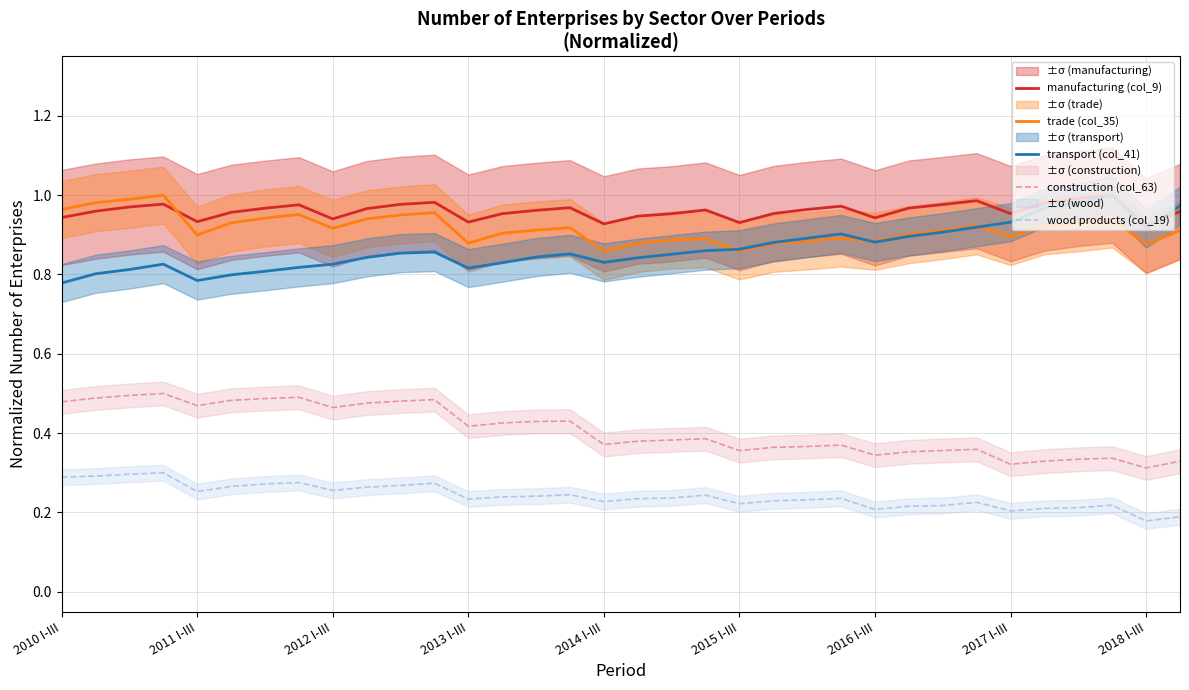

Count the manufacturing (col_9) values in the range 0 to 1.

34